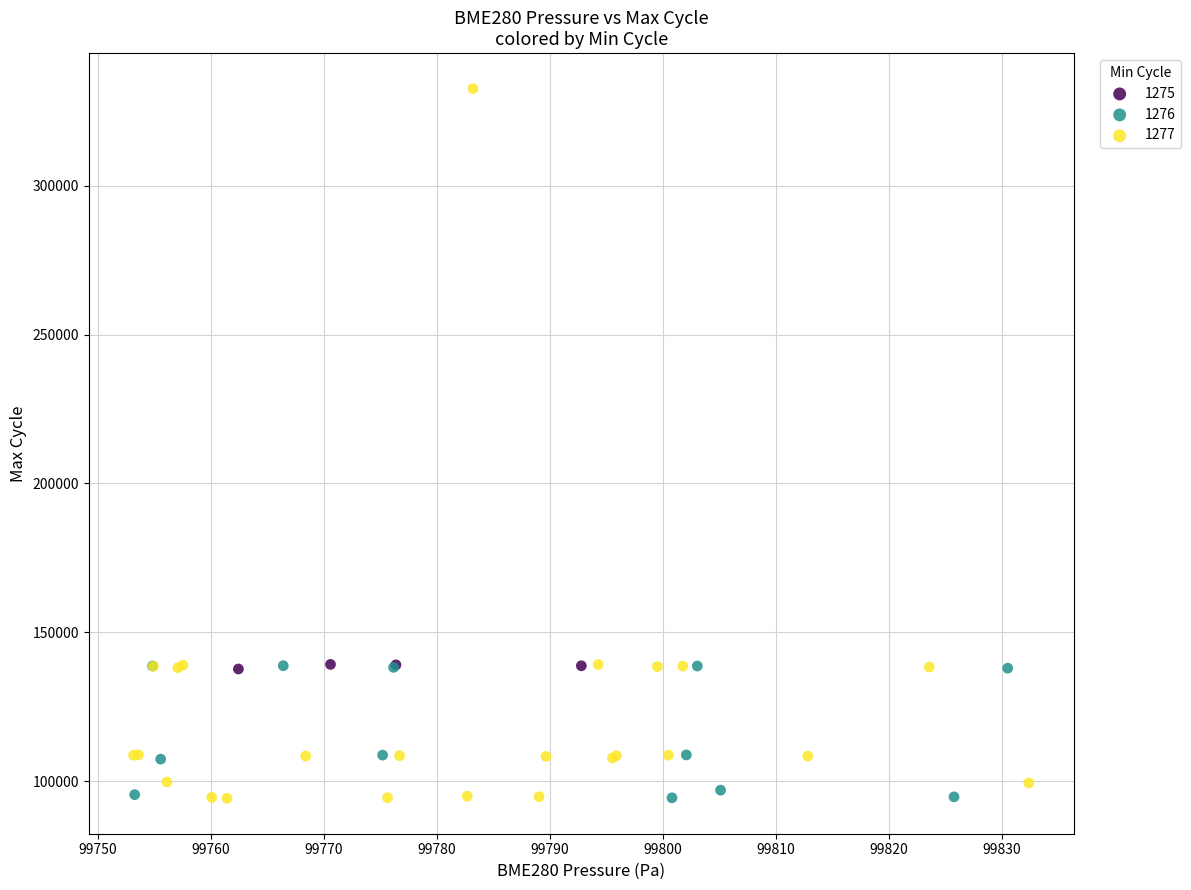

Which series has the widest spread of Y values?

1277